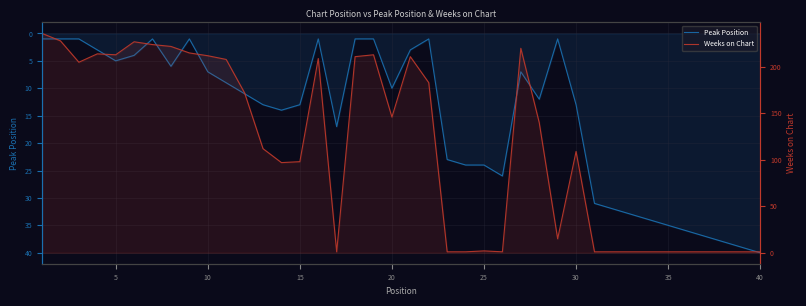

Reading left to right, what are all the values shown in this chart?

Peak Position: 1	1	1	3	5	4	1	6	1	7	9	11	13	14	13	1	17	1	1	10	3	1	23	24	24	26	7	12	1	13	31	32	33	34	35	36	37	38	39	40
Weeks on Chart: 236	228	205	214	213	227	224	222	215	212	208	172	112	97	98	209	1	211	213	146	211	183	1	1	2	1	220	140	15	109	1	1	1	1	1	1	1	1	1	1